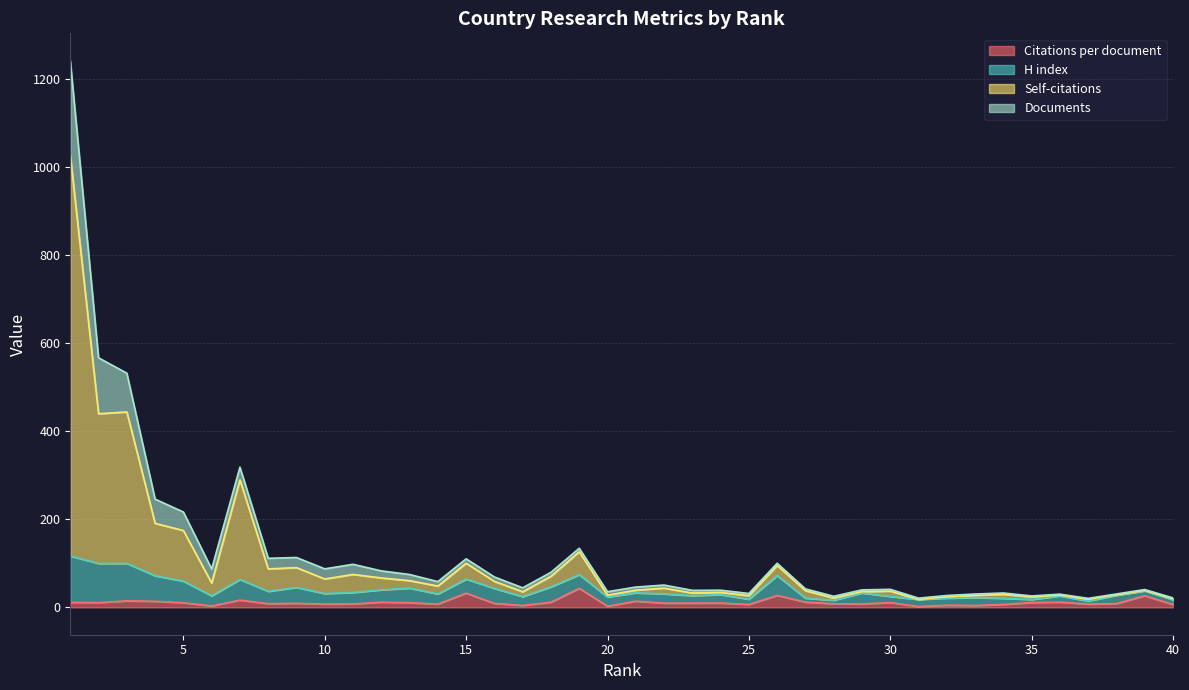

What is the sum of the Self-citations values at 27 and 12?

104.9